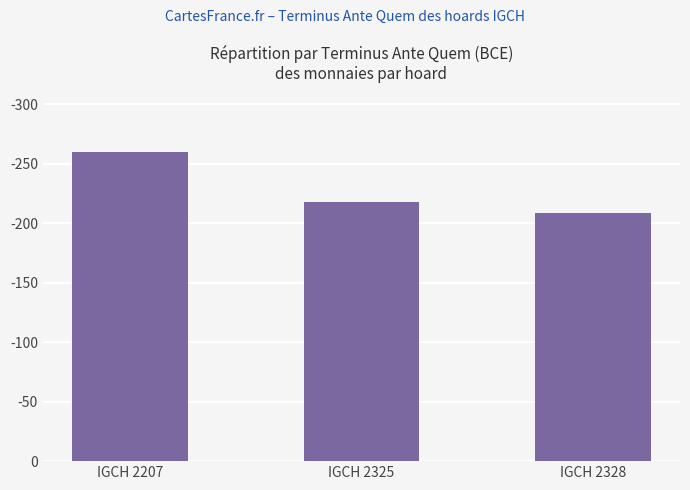

Are the bars horizontal?

No